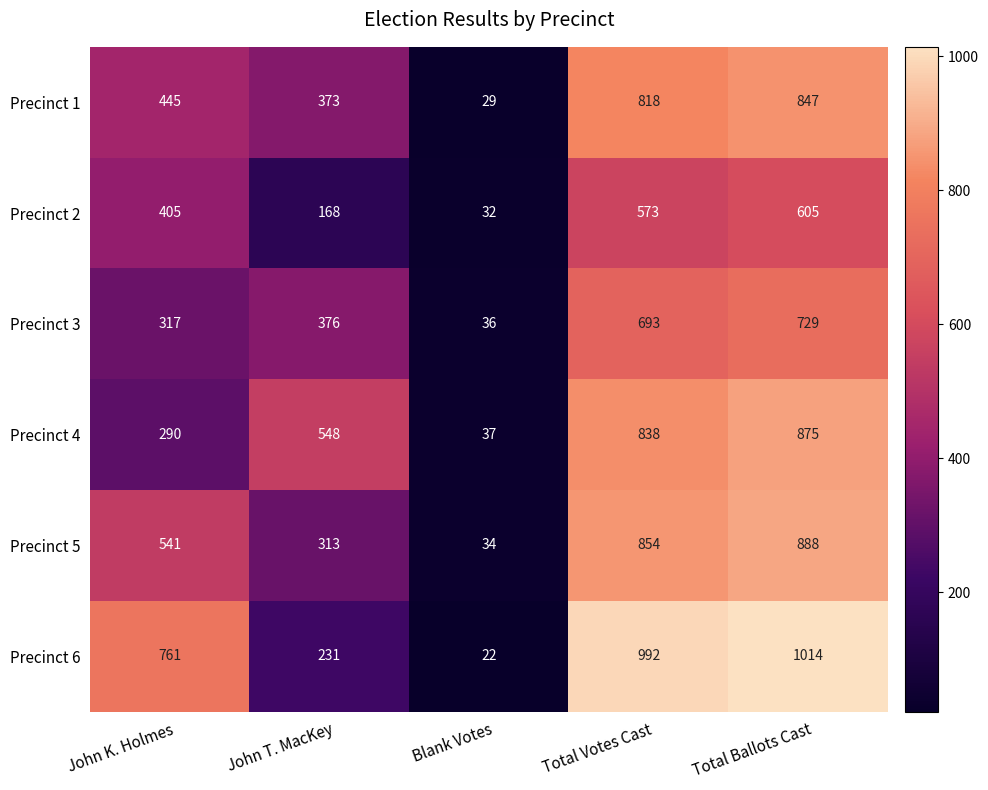

Reading right to left, transcribe all the data shown in this chart.

Precinct 1: 847	818	29	373	445
Precinct 2: 605	573	32	168	405
Precinct 3: 729	693	36	376	317
Precinct 4: 875	838	37	548	290
Precinct 5: 888	854	34	313	541
Precinct 6: 1014	992	22	231	761